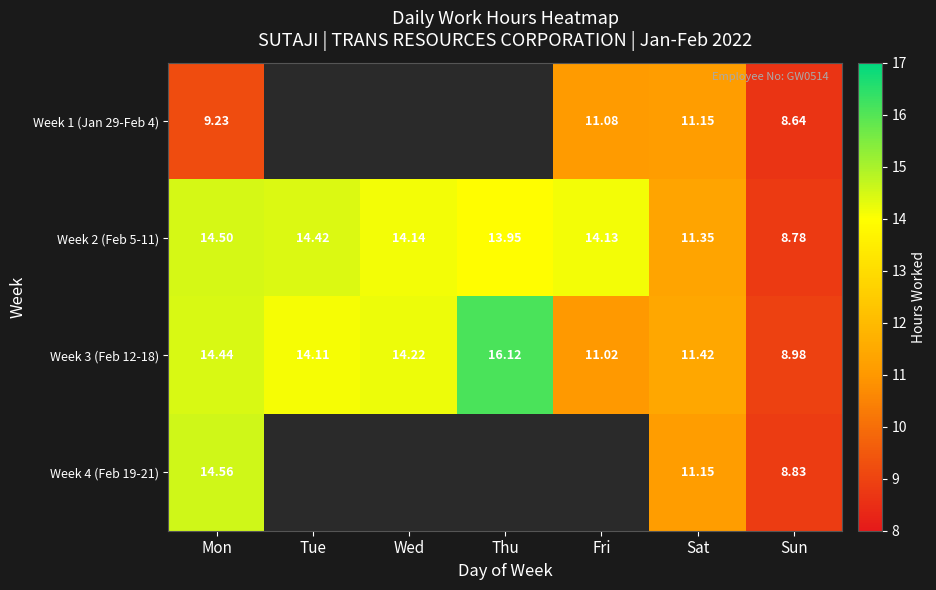

At which label does Week 2 (Feb 5-11) first exceed 14?

Mon